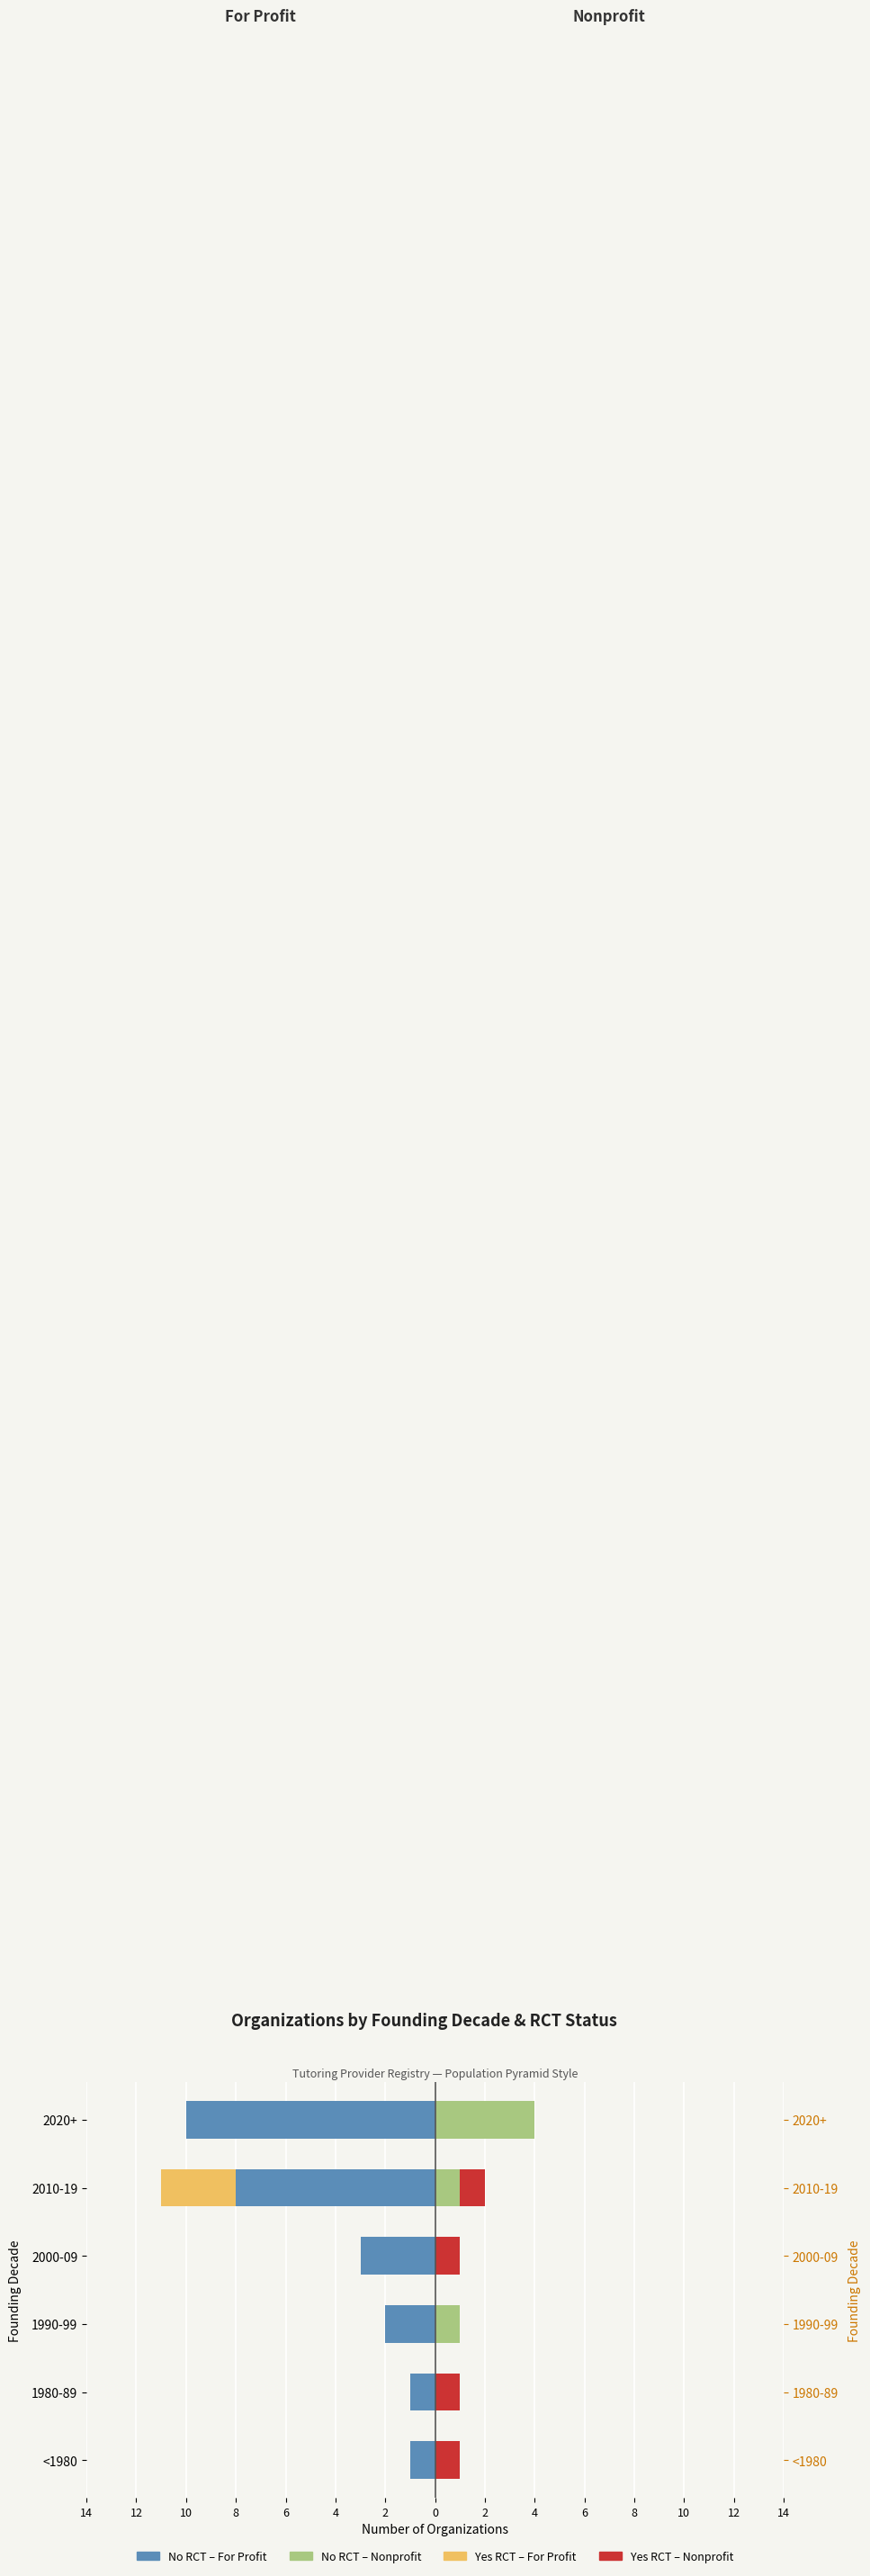

Count the No RCT – For Profit values in the range -8 to -1.

5